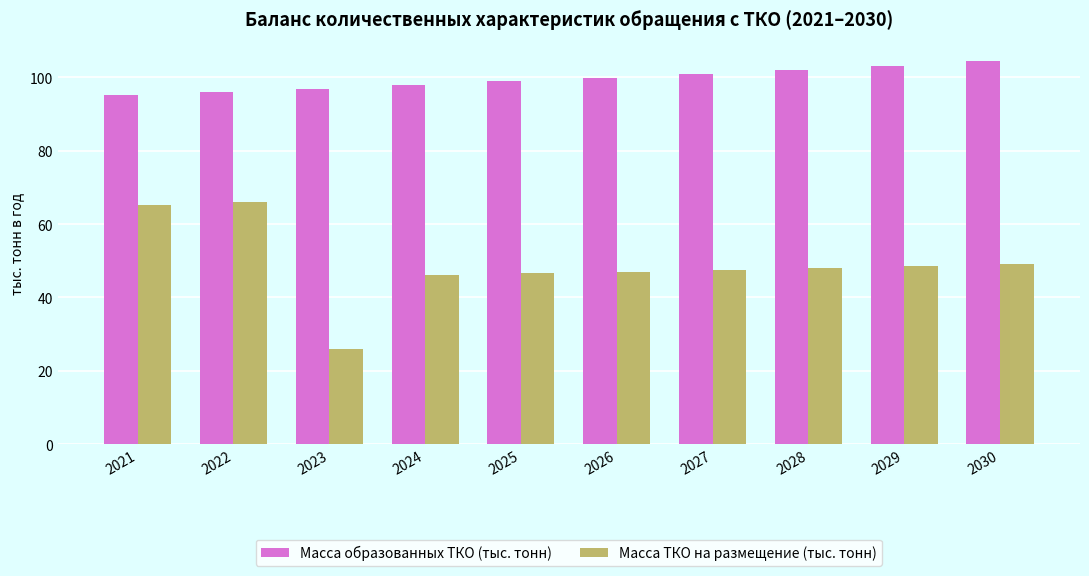

What is the maximum value for Масса образованных ТКО (тыс. тонн)?

104.5